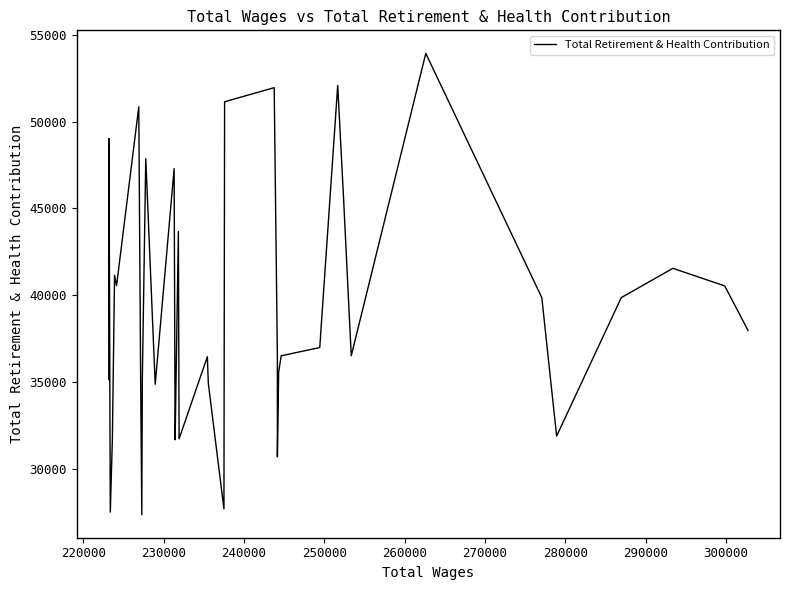

What is the difference between the maximum and second lowest values?

26416